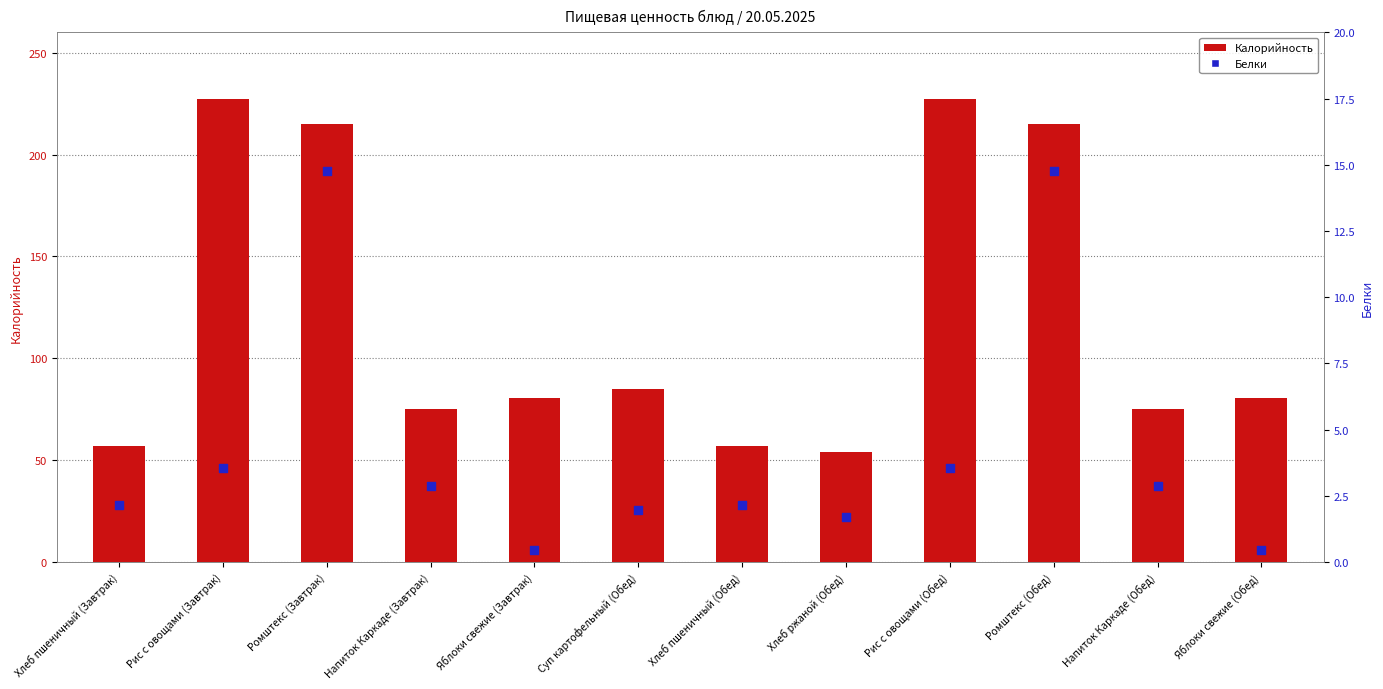

At how many categories does at least one series exceed 149?

4